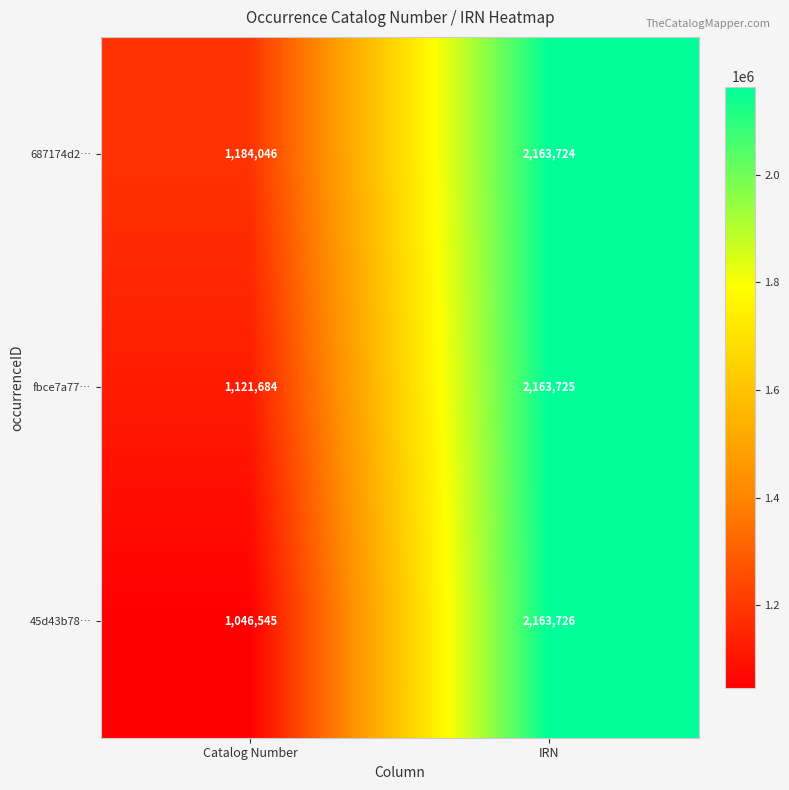

Reading left to right, transcribe all the data shown in this chart.

687174d2…: Catalog Number=1184046	IRN=2163724
fbce7a77…: Catalog Number=1121684	IRN=2163725
45d43b78…: Catalog Number=1046545	IRN=2163726